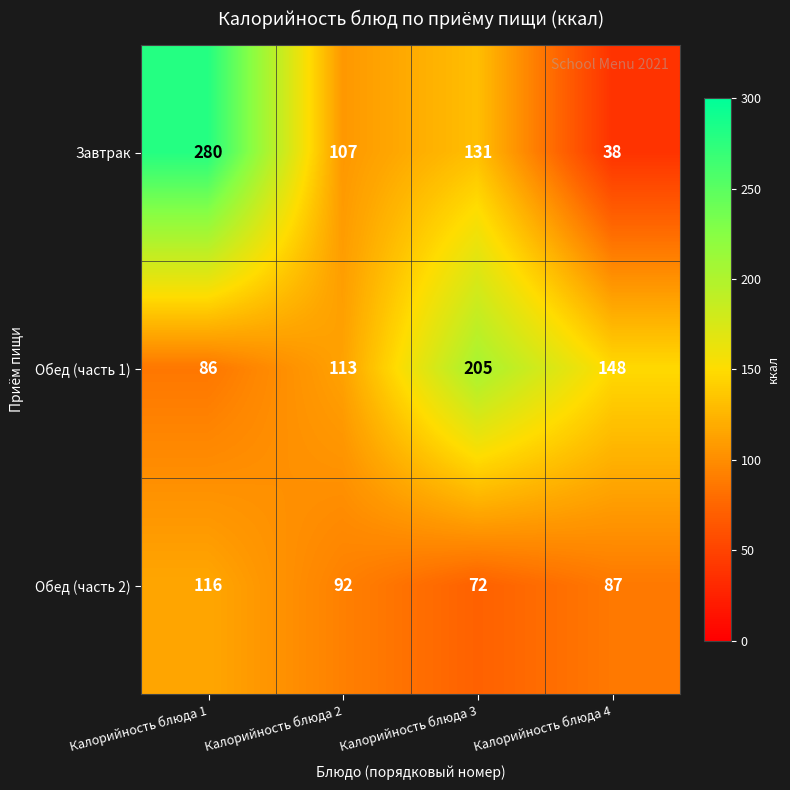

Count the Обед (часть 1) values in the range 113 to 205.

3